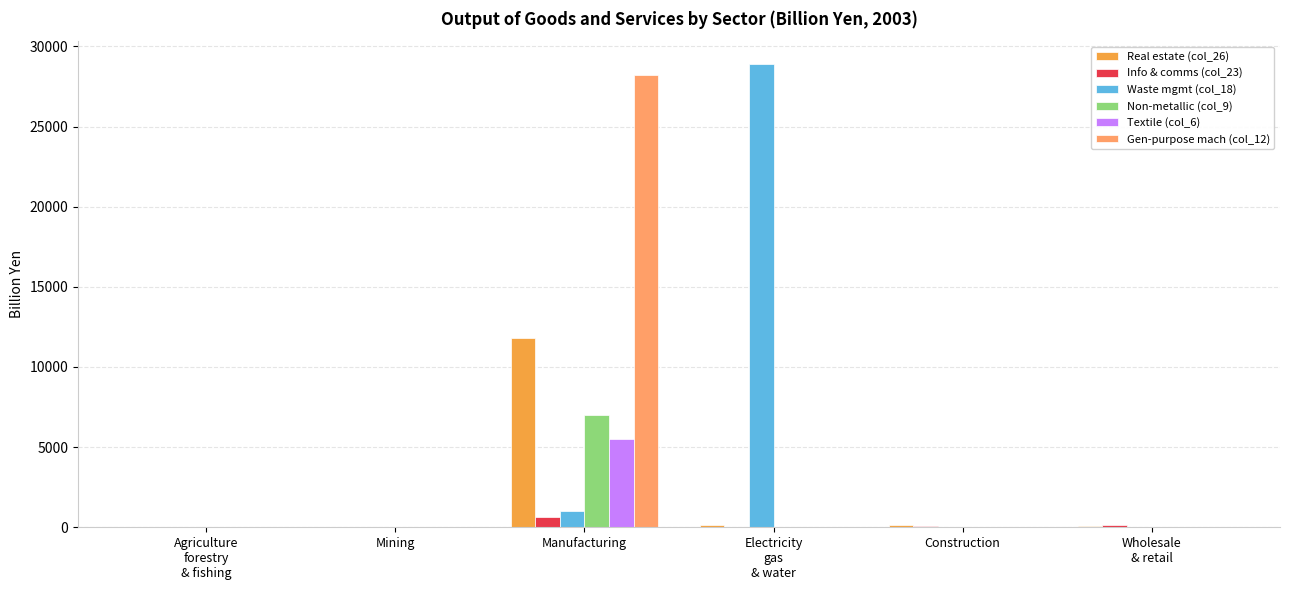

What is the greatest value displayed?

28883.4